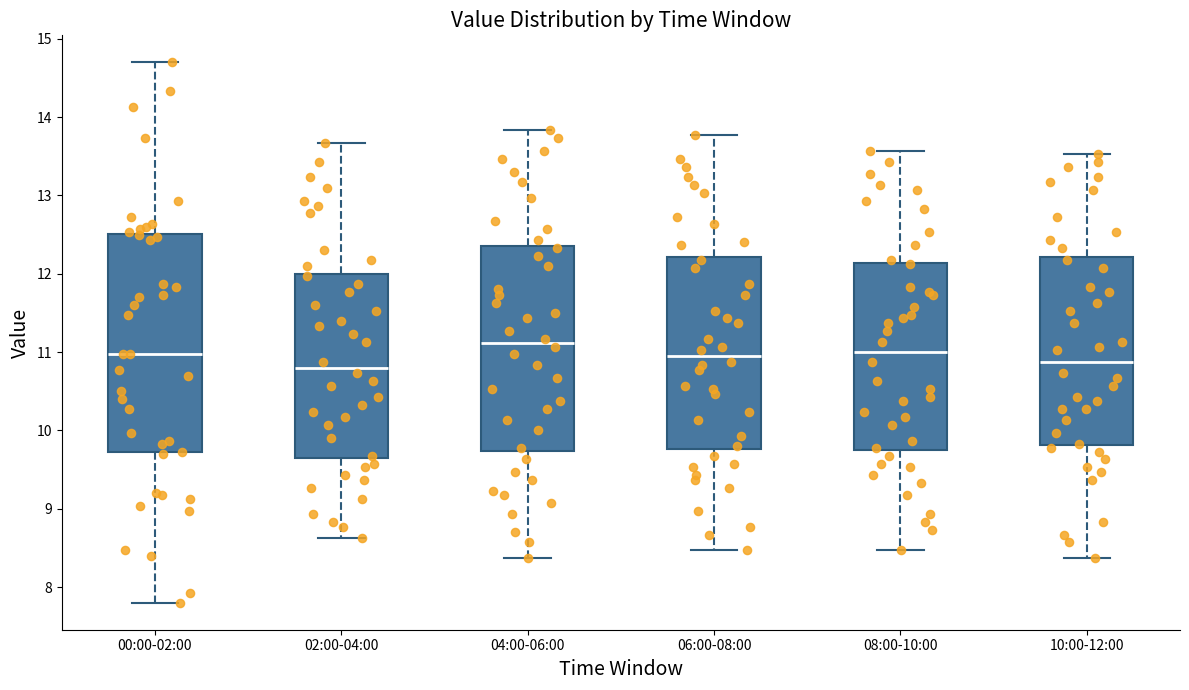

Comparing the boxes themselves (not the whiskers), which one is the tallest?

00:00-02:00